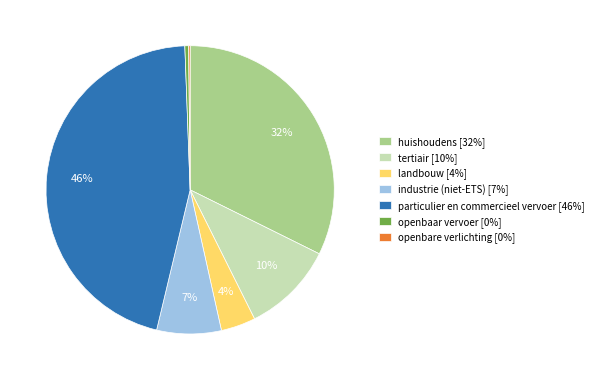

What percentage is the landbouw slice, to the nearest percent?

4%